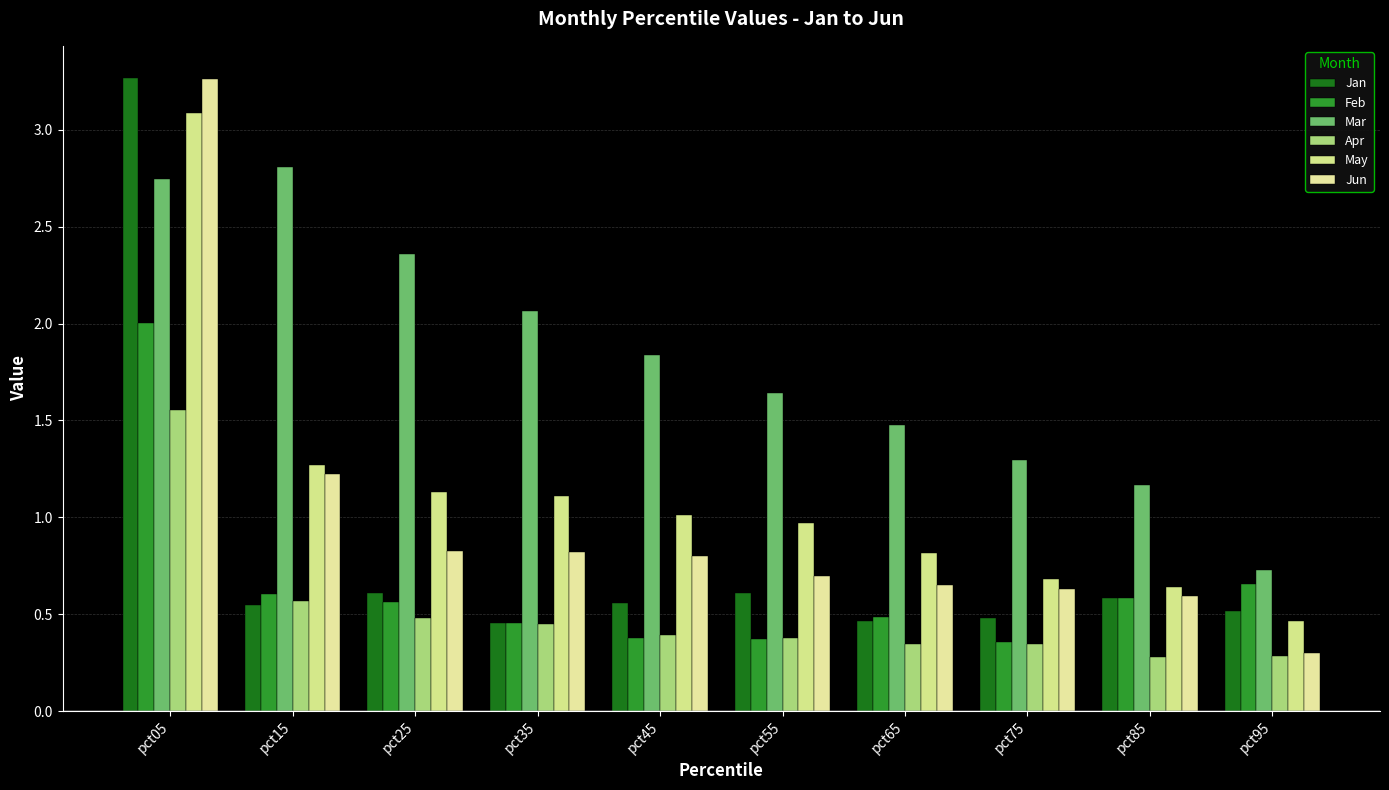

What is the total value across all series at pct15?

7.0